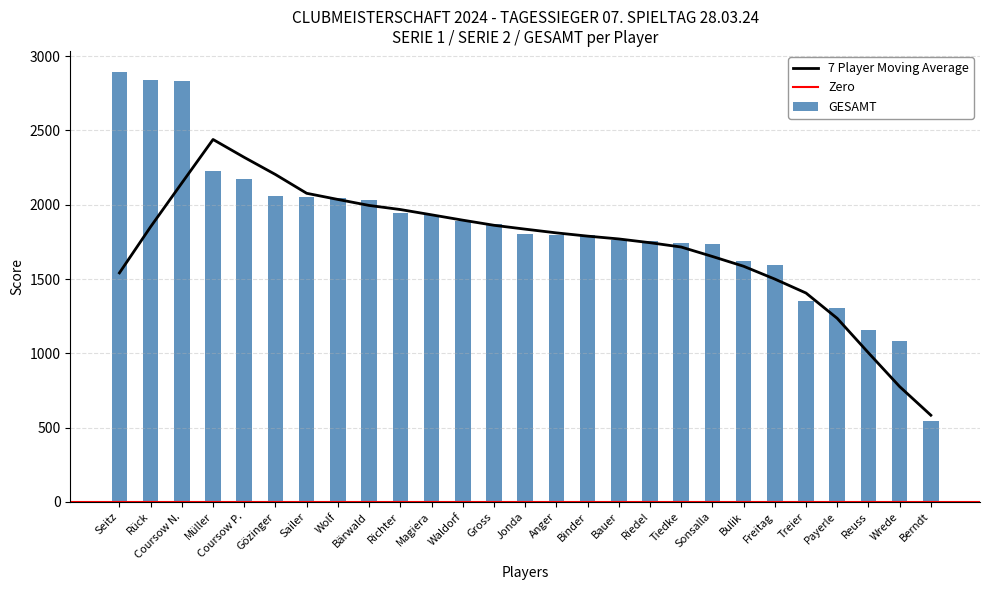

Reading left to right, list all the values displayed in this chart.

SERIE 1: 1119	1703	1431	1580	690	901	1153	1146	868	1049	949	949	893	949	850	973	837	361	843	1048	877	1130	828	509	366	1219	405
SERIE 2: 1772	1140	1400	644	1485	1161	897	902	1167	897	985	944	976	852	946	821	927	1397	897	688	747	462	521	794	788	-137	138
GESAMT: 2891	2843	2831	2224	2175	2062	2050	2048	2035	1946	1934	1893	1869	1801	1796	1794	1764	1758	1740	1736	1624	1592	1349	1303	1154	1082	543